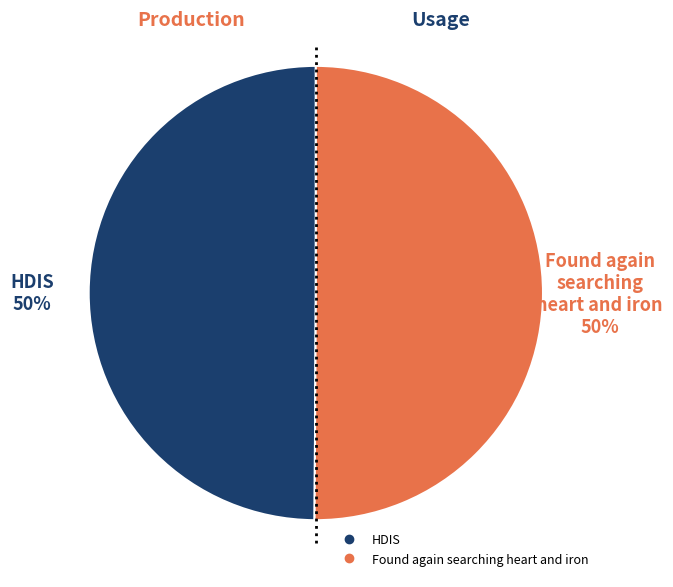

The HDIS slice represents 50% of the pie. True or false?

True